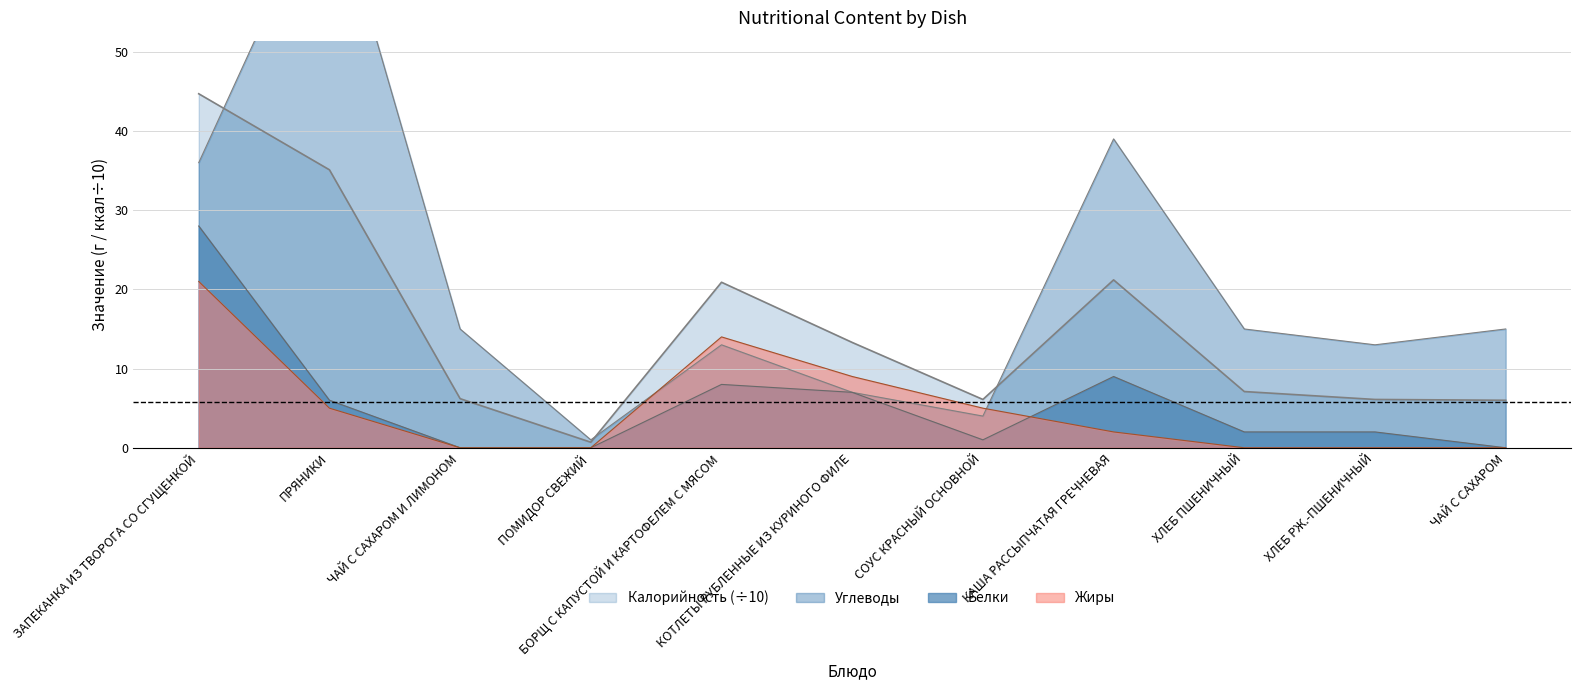

At which label does Жиры reach its minimum?

ЧАЙ С САХАРОМ И ЛИМОНОМ